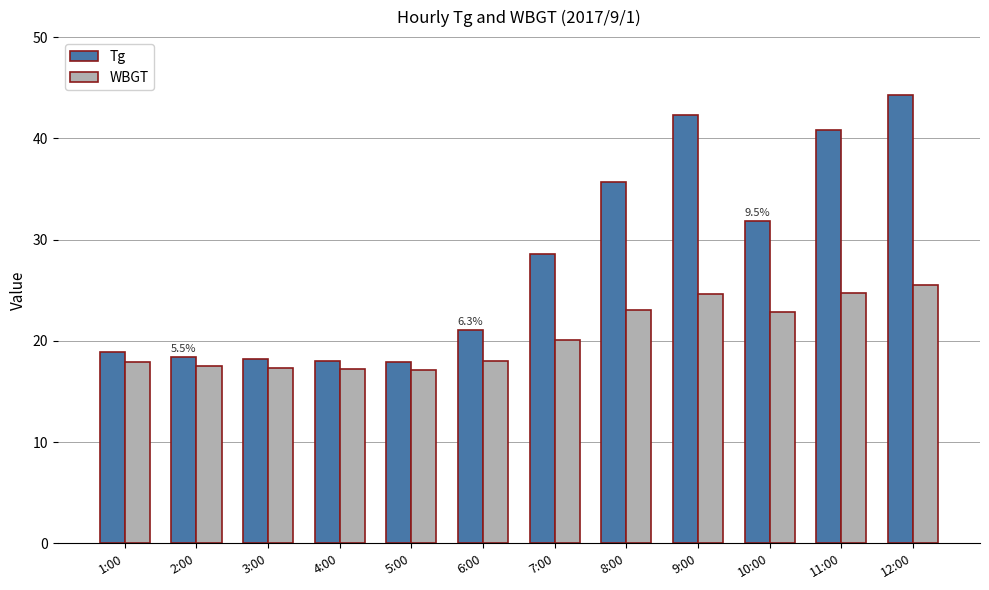

Which series has the largest total across all categories?

Tg